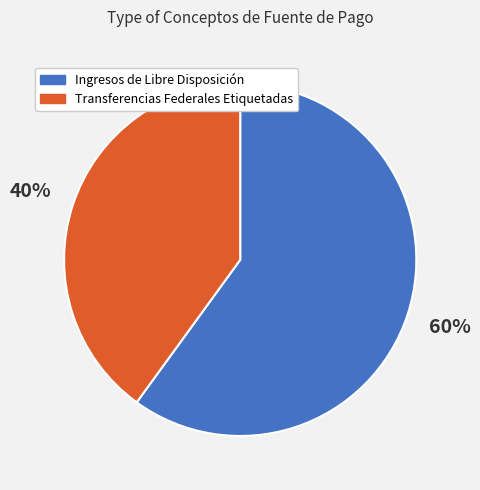

The Ingresos de Libre Disposición slice represents 60% of the pie. True or false?

True